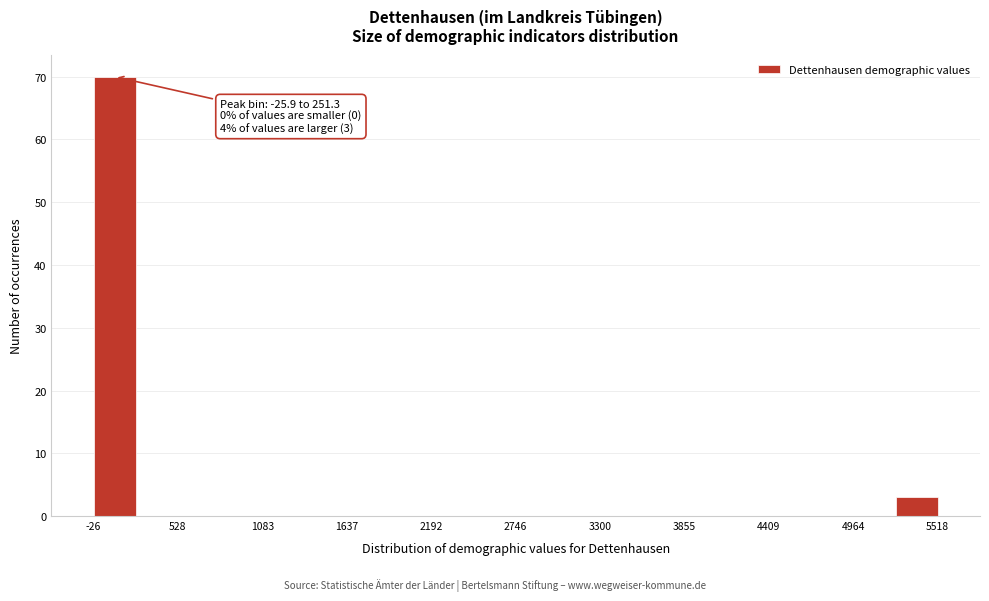

Read against the x-axis, roughly where is the centre of the tallest bar?

100